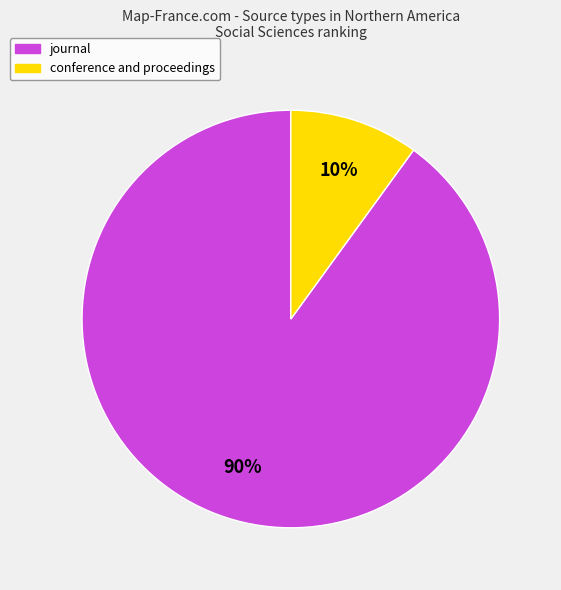

To the nearest percent, what is the difference between the largest and smallest slice percentages?

80%